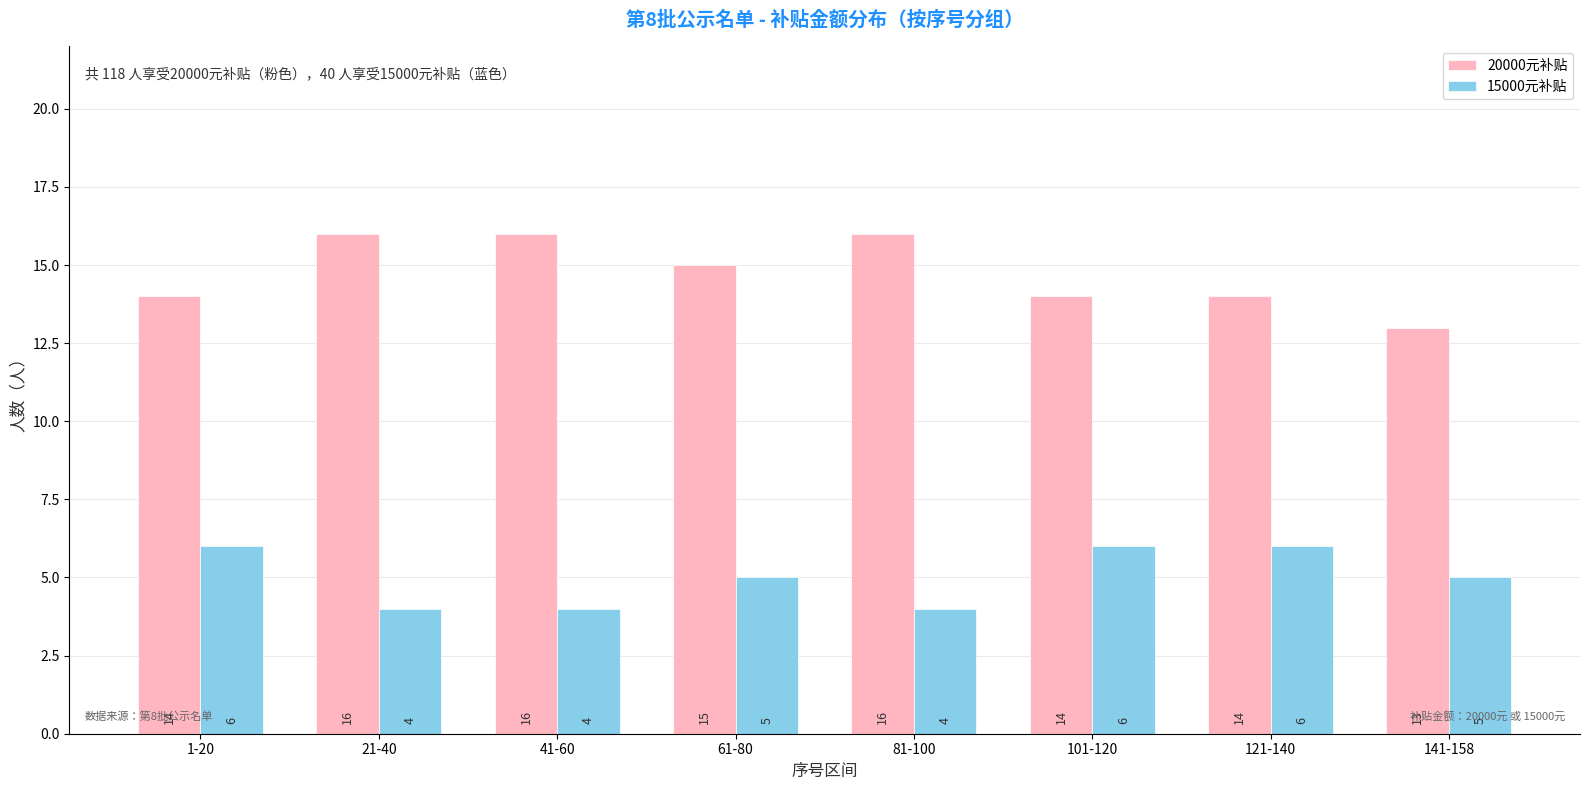

The value of 20000元补贴 at 61-80 is 25. True or false?

False